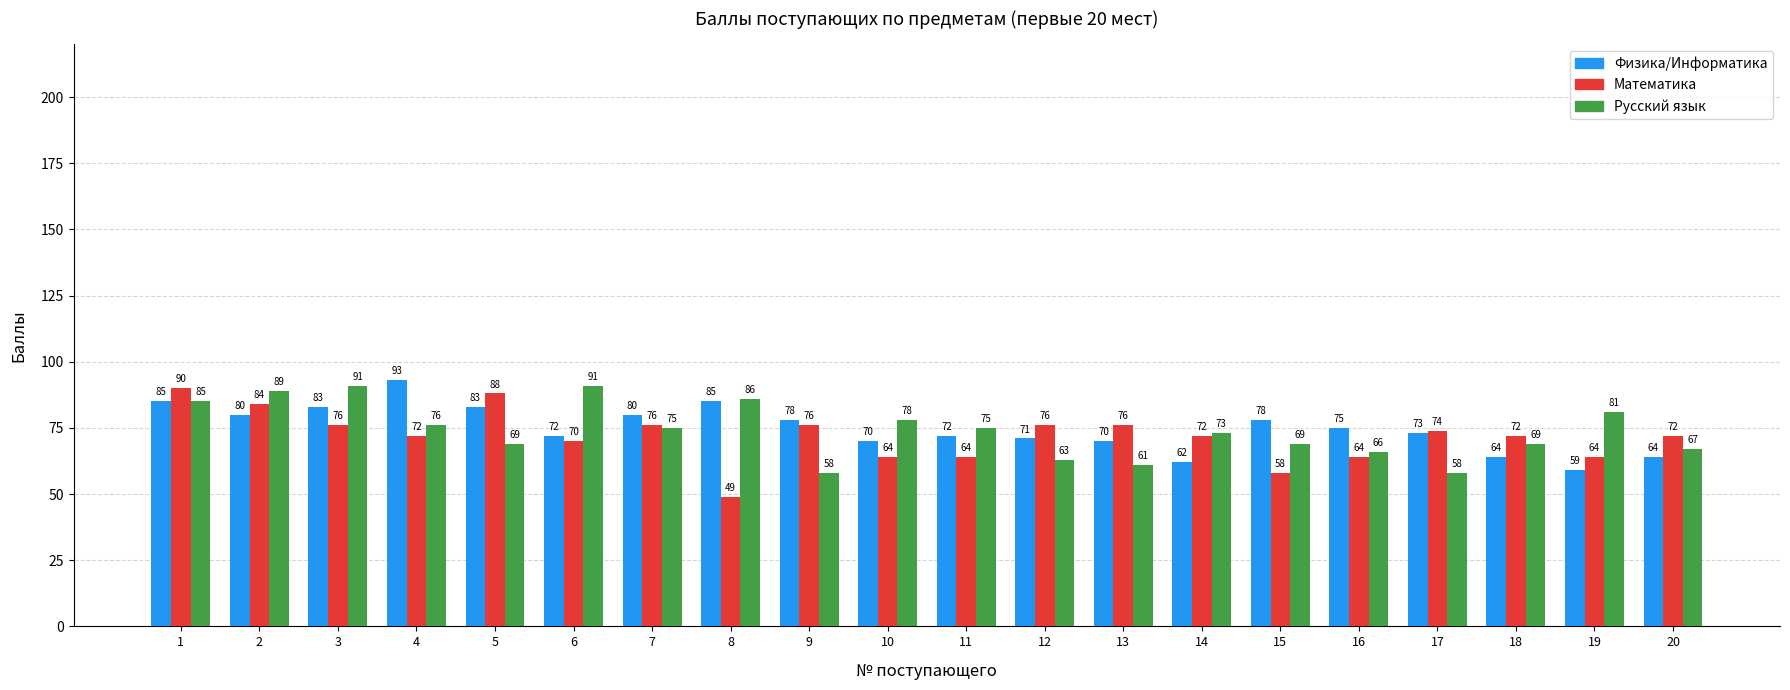

The Математика series shows 90 at 15. True or false?

False